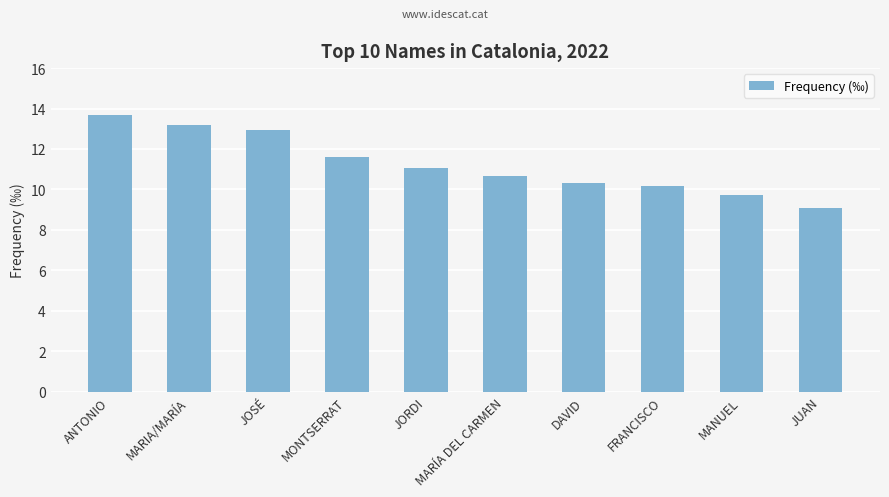

Does the chart contain stacked bars?

No